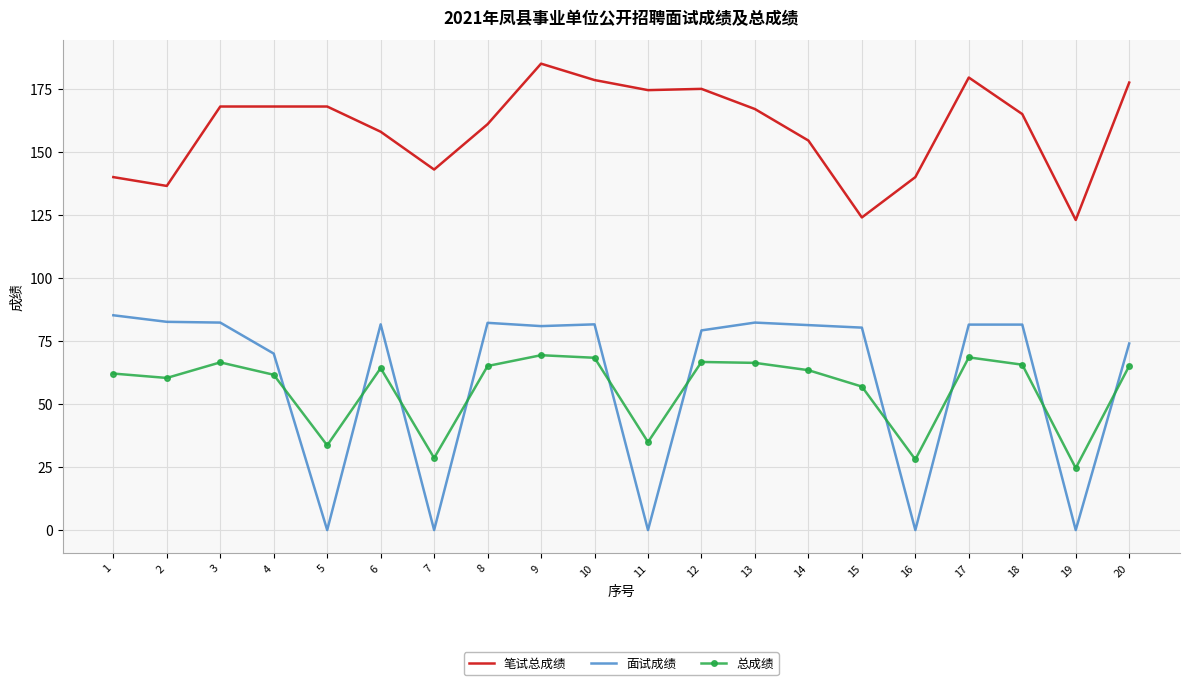

What is the total value across all series at 14?

299.2